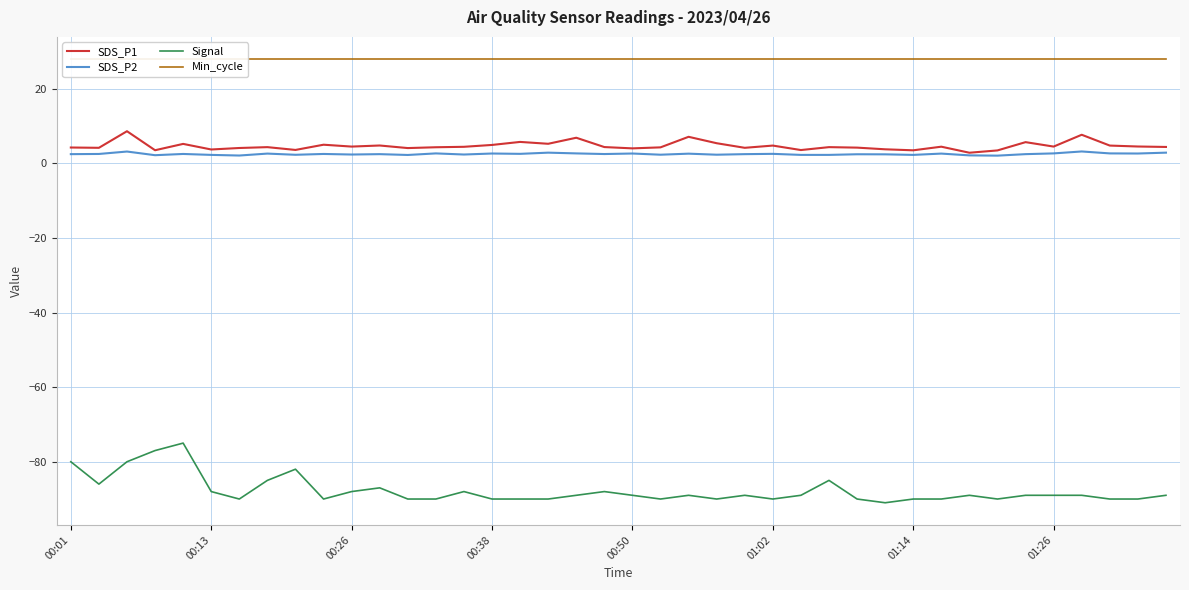

What is the spread (max minus min) of values at 00:01?

108.0